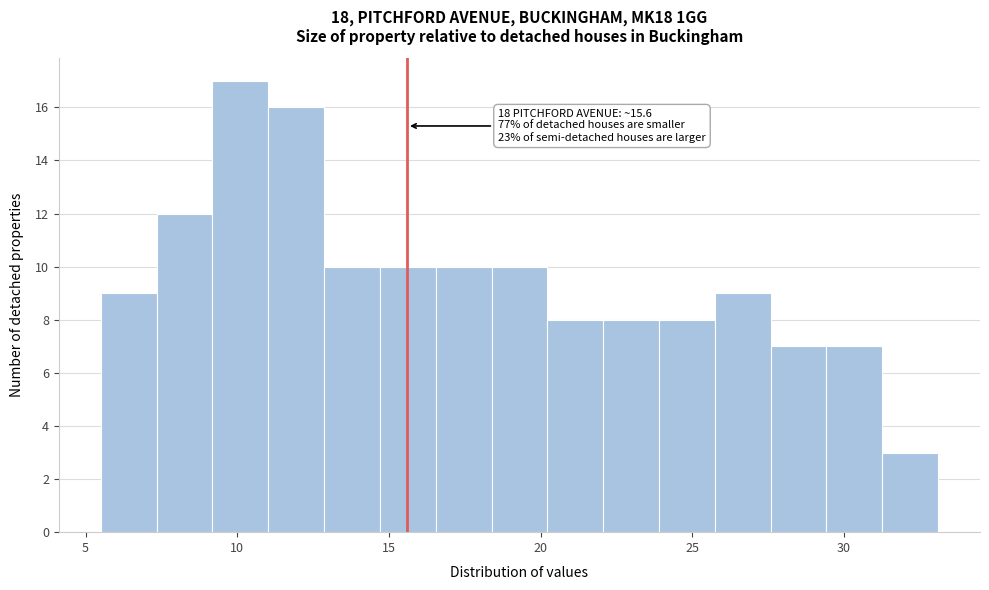

Around what value on the x-axis is the tallest bar? Give the approximate position of its centre, as read against the axis.

10.0